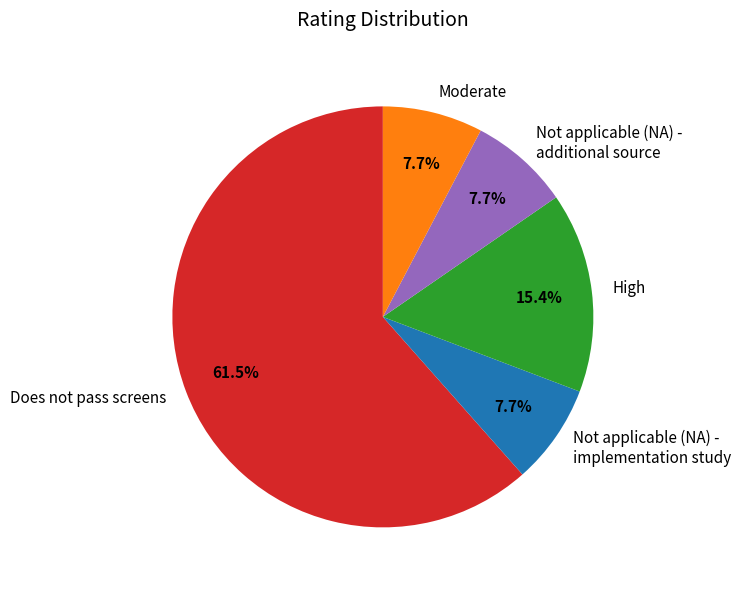

Is Not applicable (NA) - additional source the majority of the pie?

No